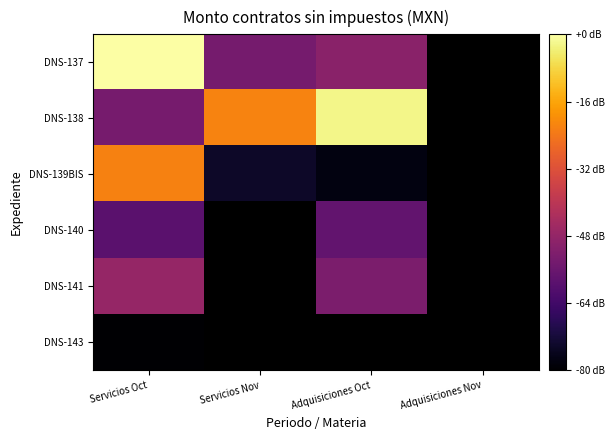

How many series are shown in this chart?

6